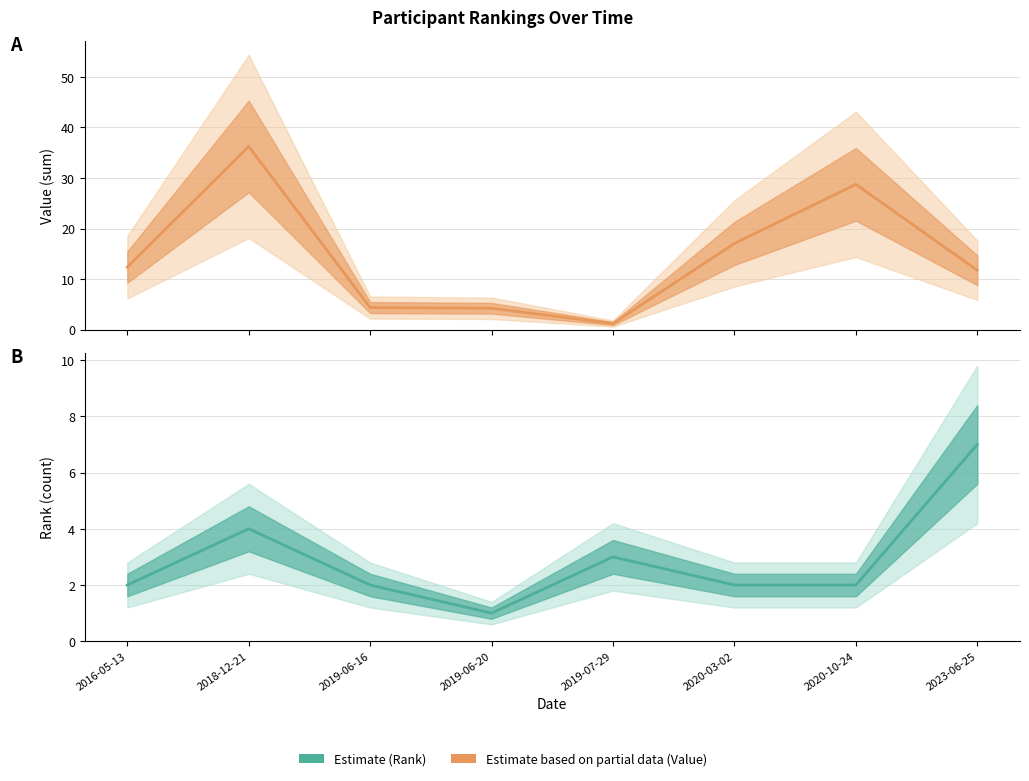

Does the chart have visible grid lines?

Yes